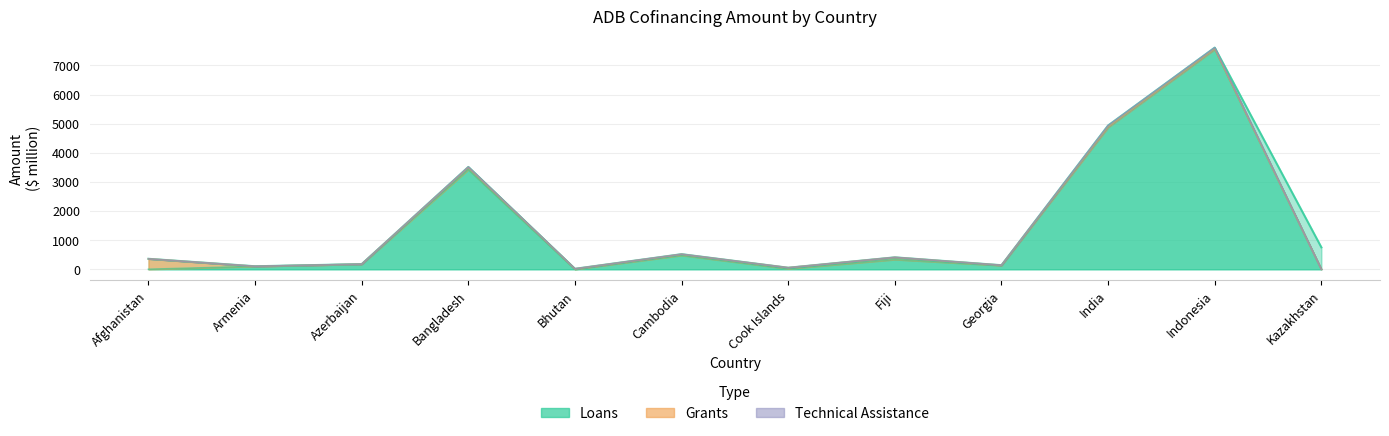

Which series changed the most between Afghanistan and Armenia?

Grants